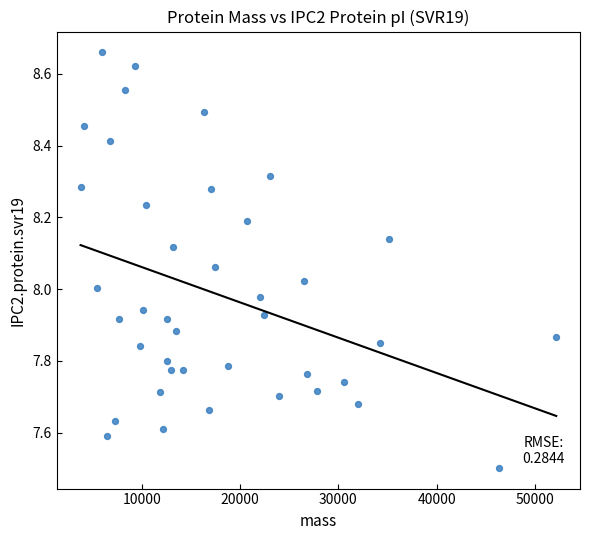

What is the range of Y values (max minus min)?

1.2